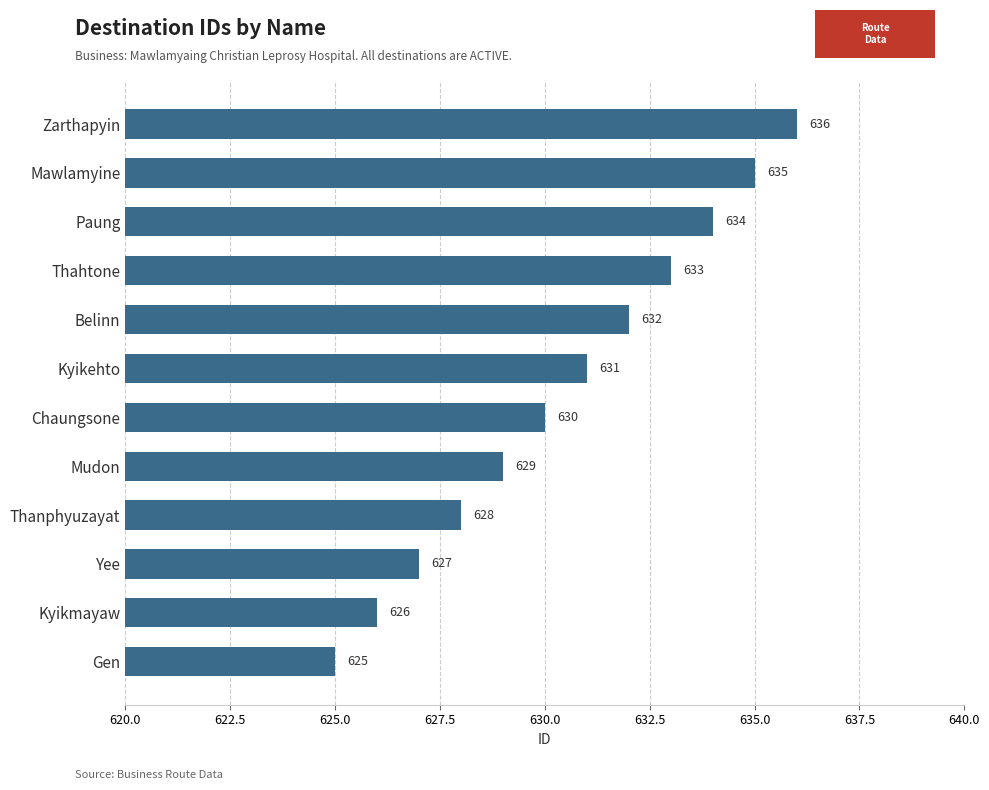

Between Kyikehto and Paung, which is larger?

Paung